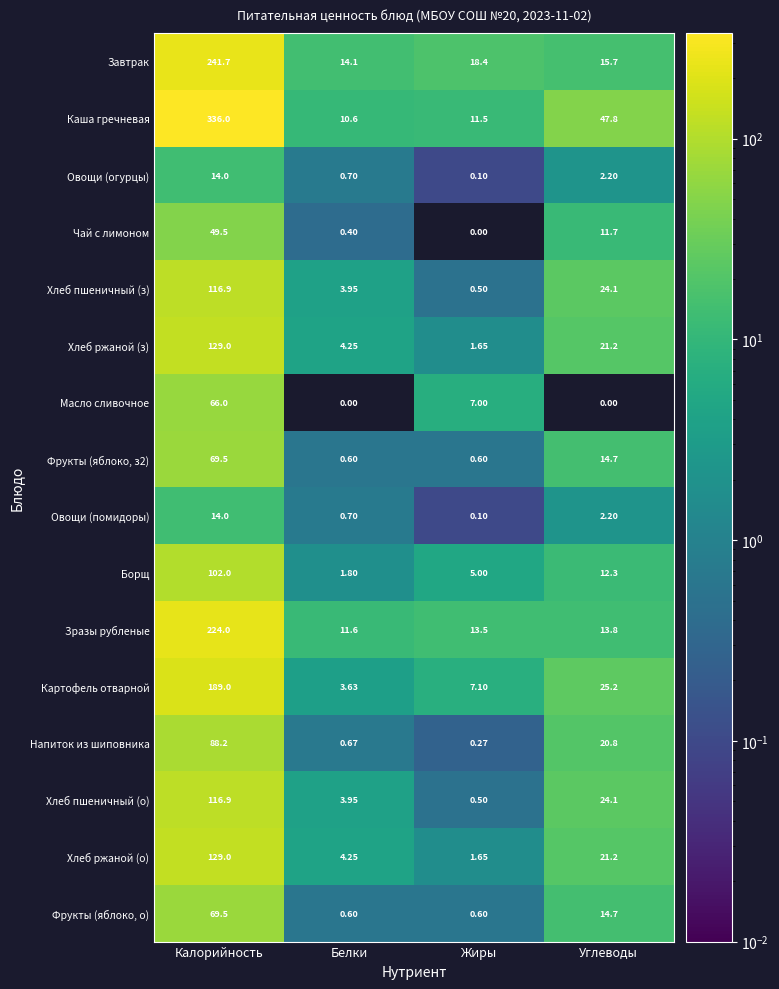

Where does the Чай с лимоном series first go above 11?

Калорийность